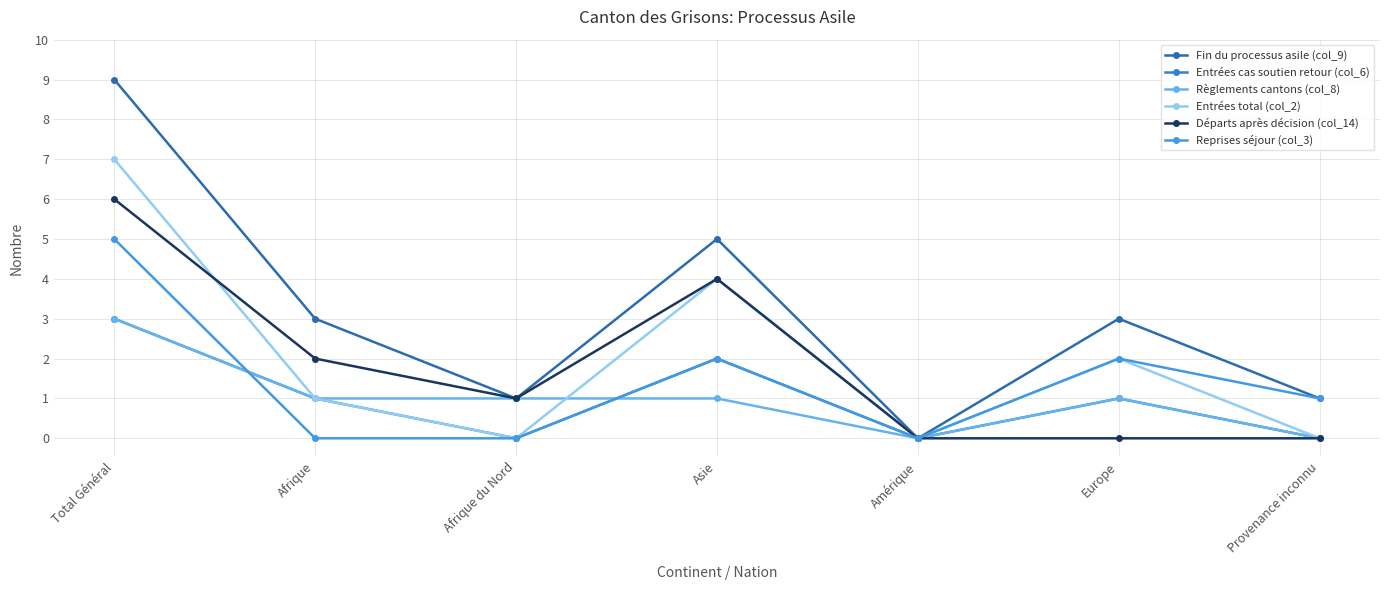

What are all the series names shown in the legend?

Fin du processus asile (col_9), Entrées cas soutien retour (col_6), Règlements cantons (col_8), Entrées total (col_2), Départs après décision (col_14), Reprises séjour (col_3)